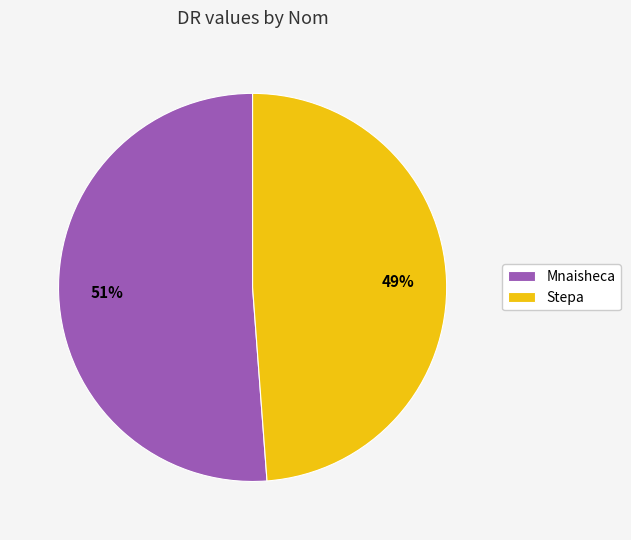

What is the majority slice?

Mnaisheca